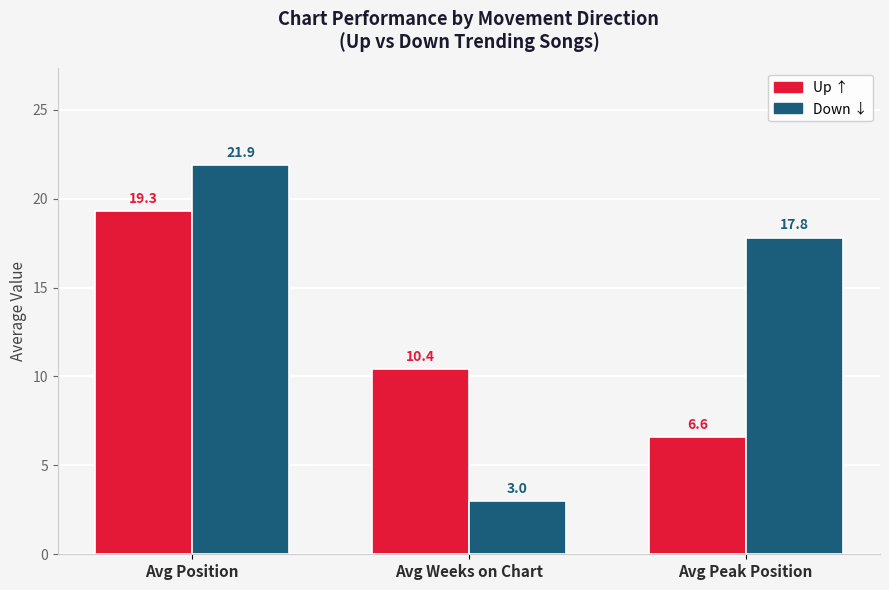

At which category is the sum across all series the highest?

Avg Position